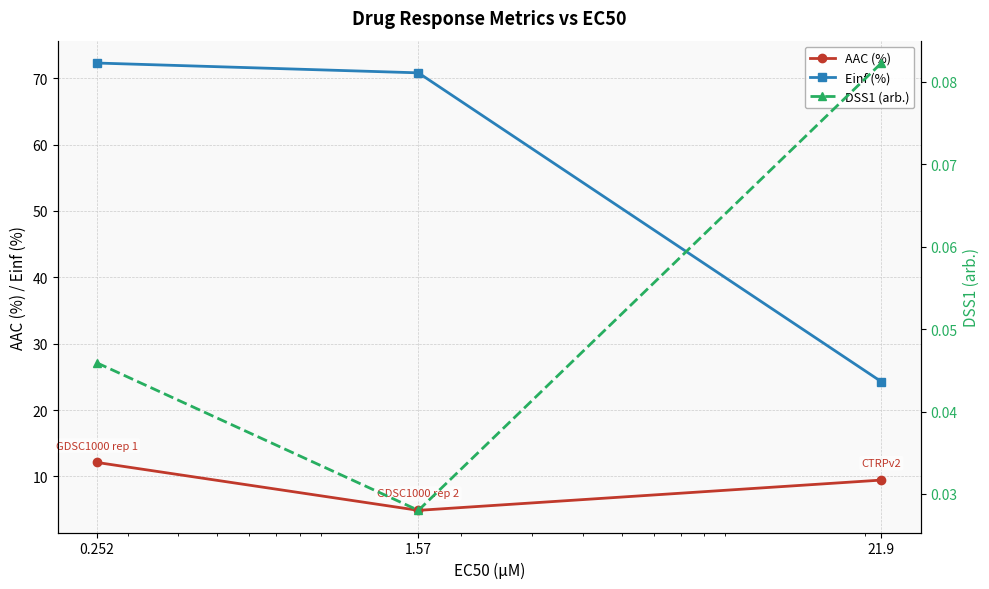

Is this an area chart (filled region under the line)?

No